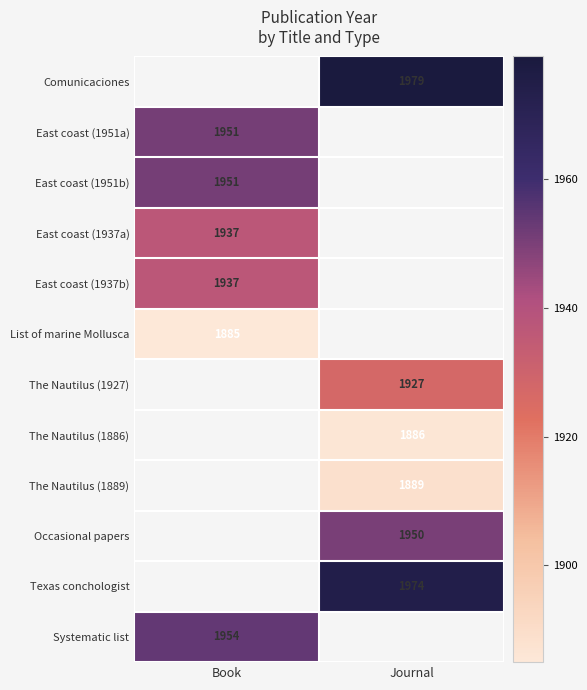

Is it true that East coast (1951a) equals 1332 at Book?

False